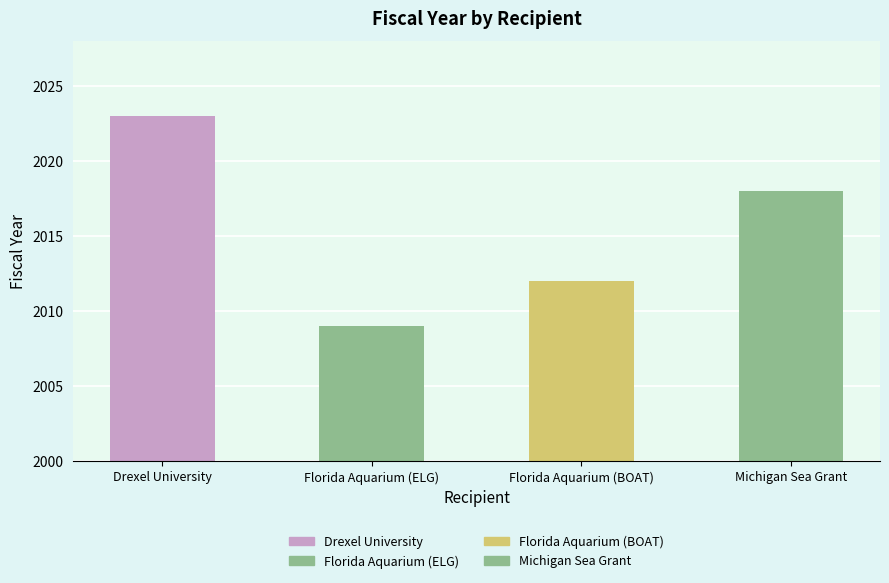

How many values are between 2012 and 2023?

3